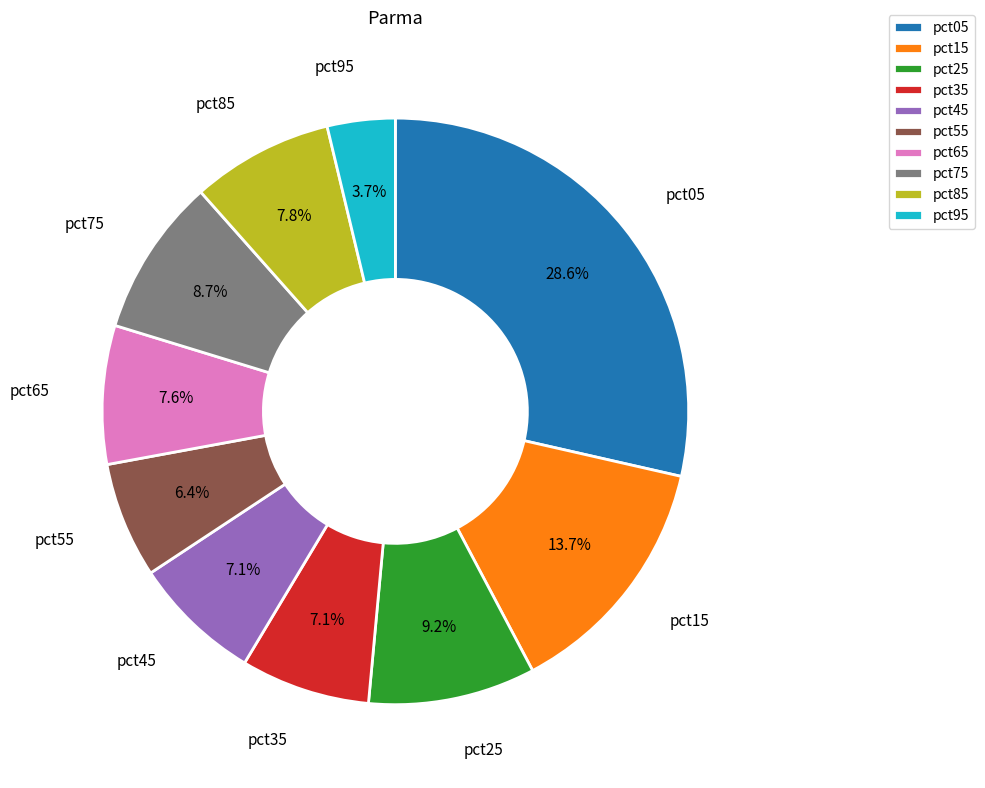

What is the largest slice in the pie chart?

pct05